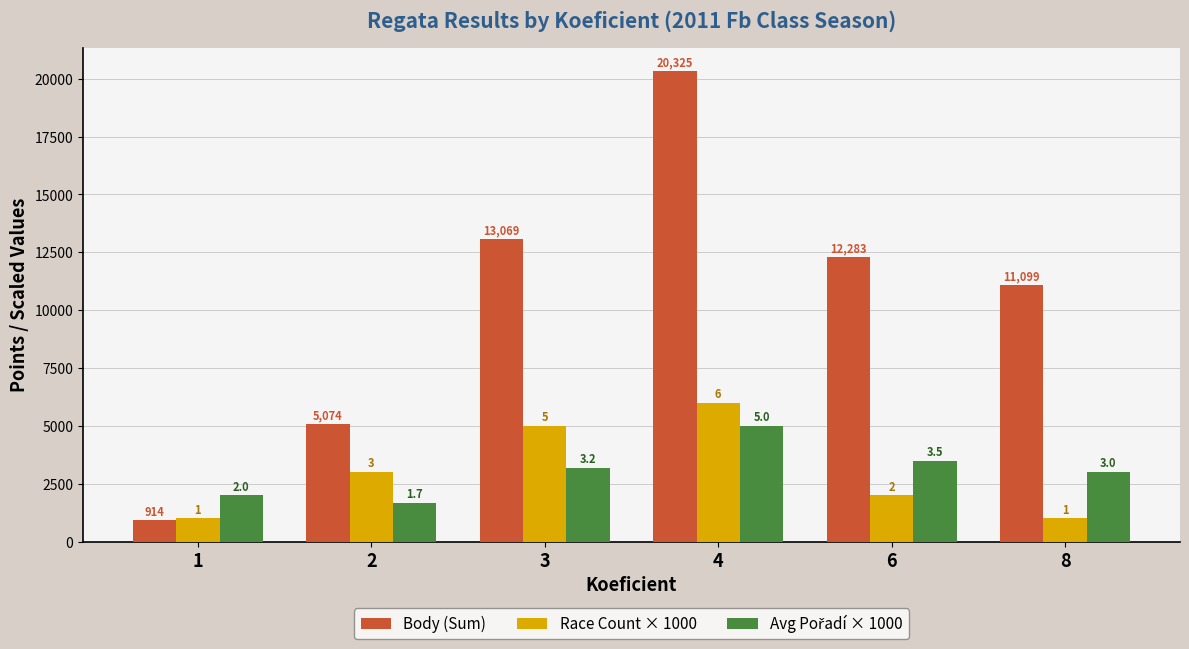

Reading left to right, transcribe all the data shown in this chart.

Body (Sum): 914.0	5074.0	13069.0	20325.0	12283.0	11099.0
Race Count × 1000: 1000.0	3000.0	5000.0	6000.0	2000.0	1000.0
Avg Pořadí × 1000: 2000.0	1666.7	3200.0	5000.0	3500.0	3000.0